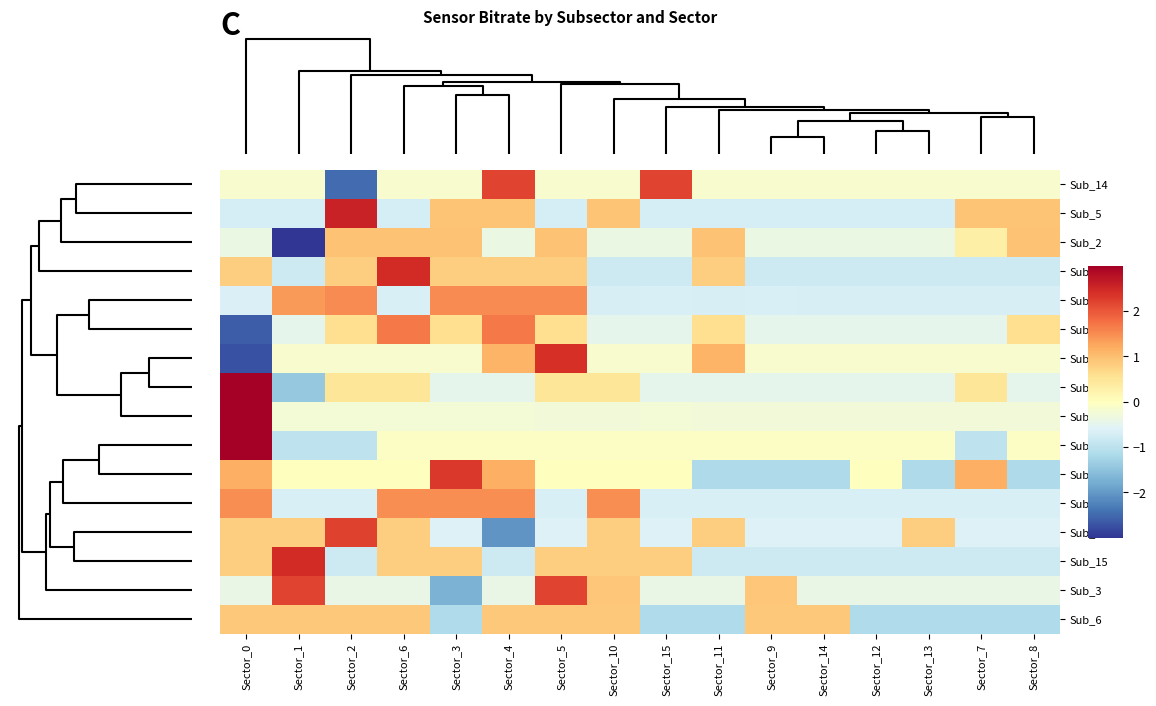

At how many categories does at least one series exceed 1?

11